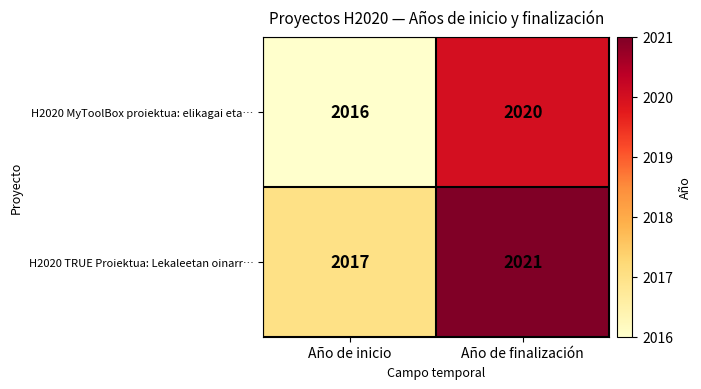

What is the total value across all series at Año de inicio?

4033